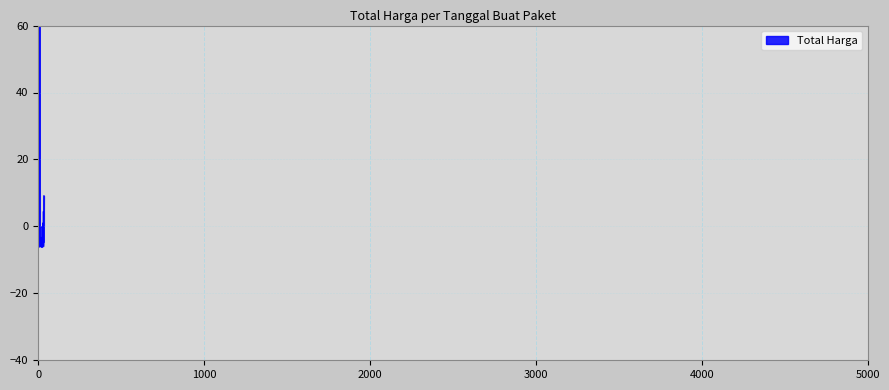

Rank the categories by value from lowest to highest.

2021-11-03, 2021-11-03, 2021-11-03, 2021-11-01, 2021-11-04, 2021-11-03, 2021-11-08, 2021-11-03, 2021-11-03, 2021-11-11, 2021-11-03, 2021-11-08, 2021-11-01, 2021-11-08, 2021-12-09, 2021-11-24, 2021-11-04, 2021-12-07, 2021-11-04, 2021-11-04, 2021-11-17, 2021-11-11, 2021-11-24, 2021-11-08, 2021-12-03, 2021-12-01, 2021-11-03, 2021-11-08, 2021-11-28, 2021-11-05, 2021-11-24, 2021-11-22, 2021-12-09, 2021-11-07, 2021-11-11